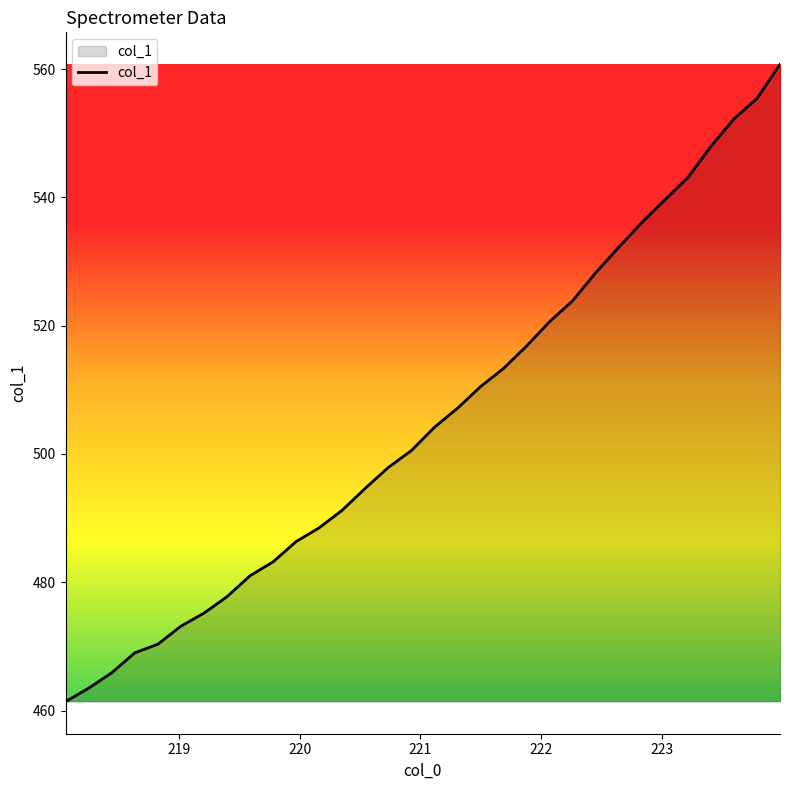

What is the greatest value displayed?

560.7